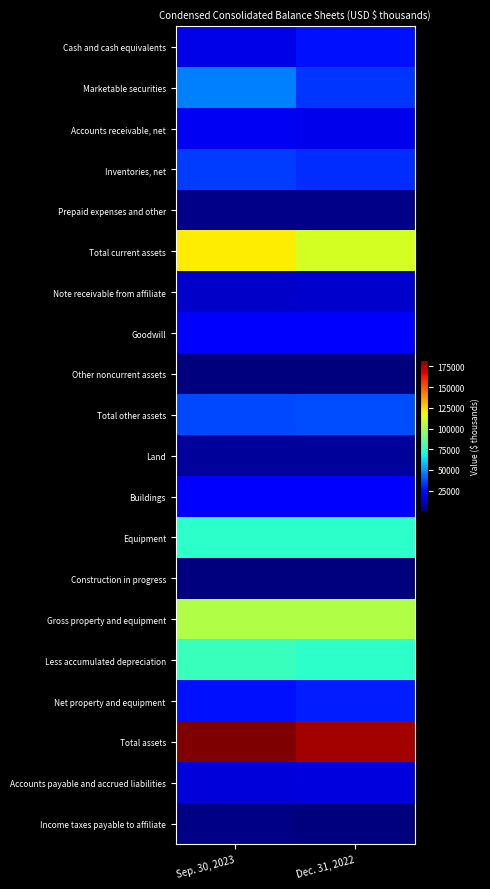

Which label corresponds to the largest value in the chart?

Sep. 30, 2023